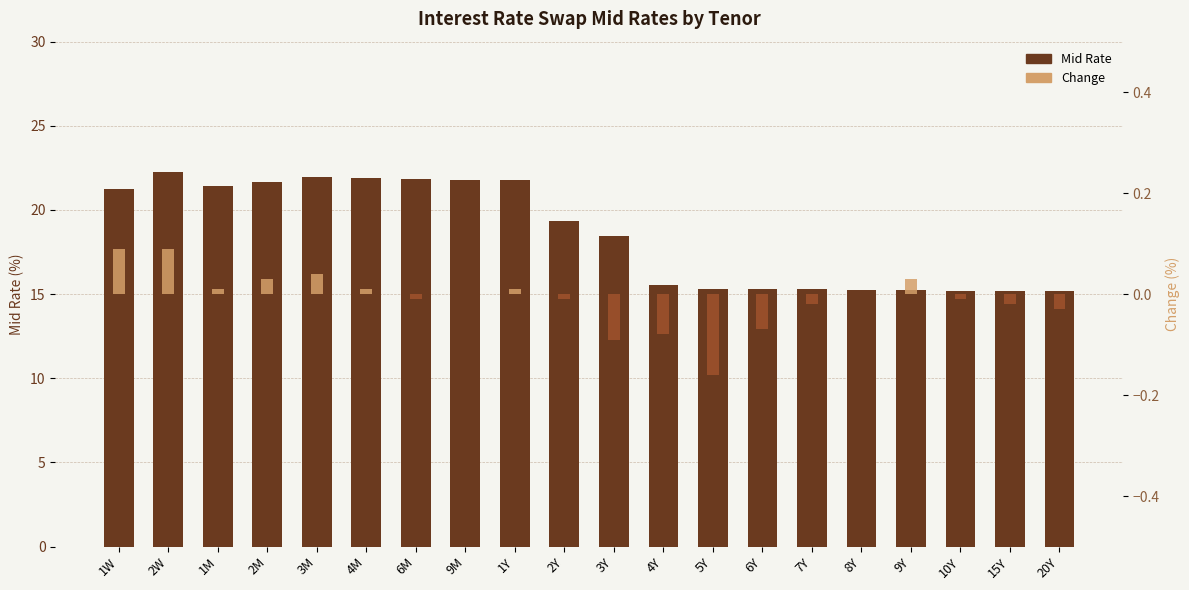

Is it true that Change equals 0.1 at 2W?

True